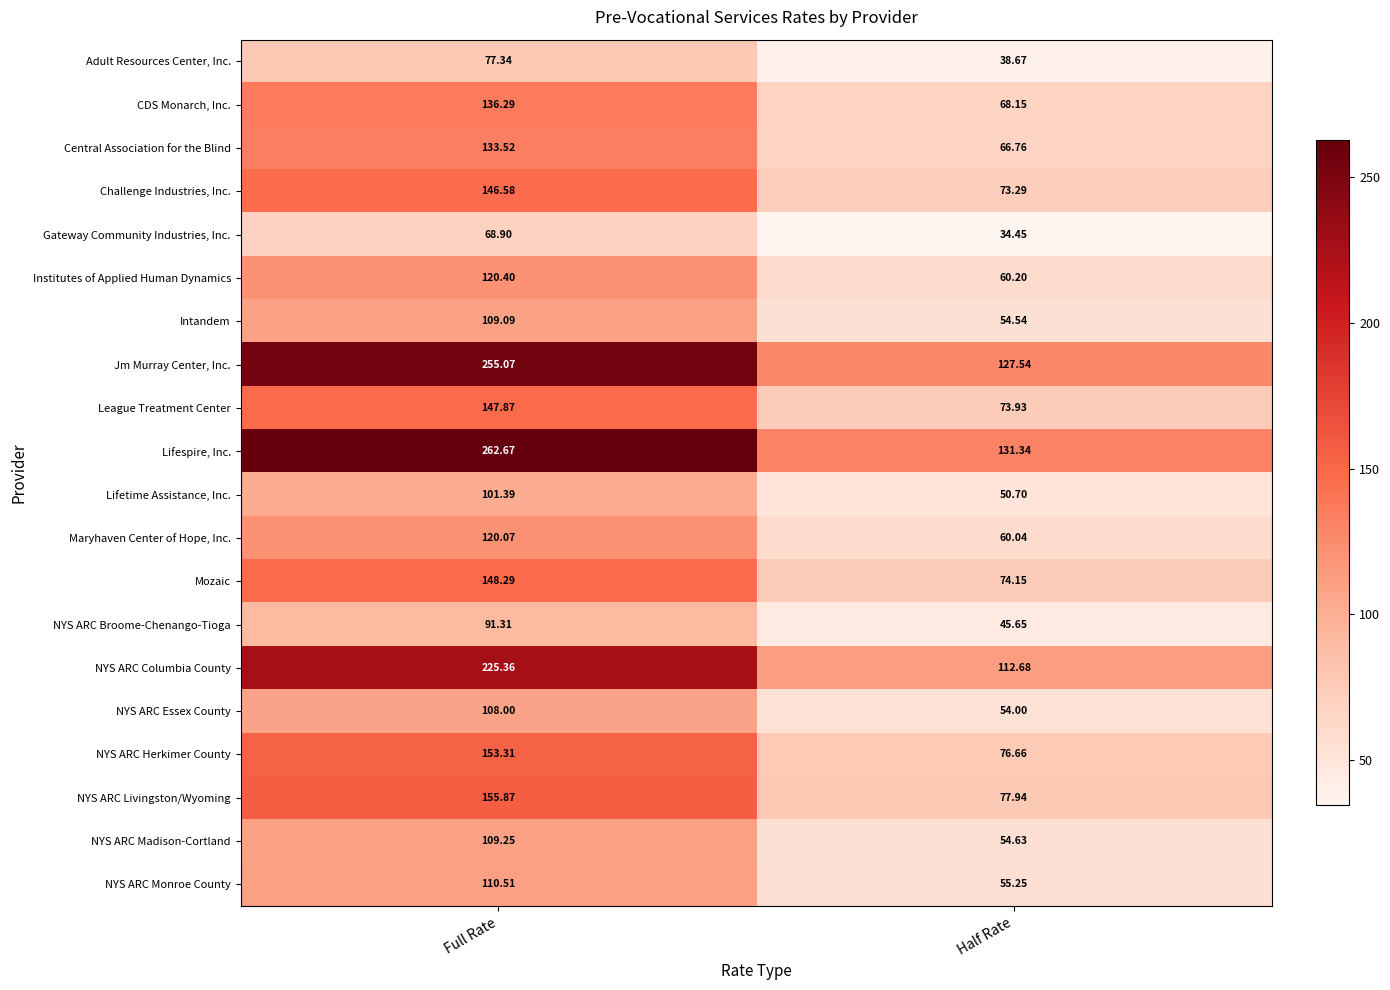

Which category has the lowest value across all series?

Half Rate